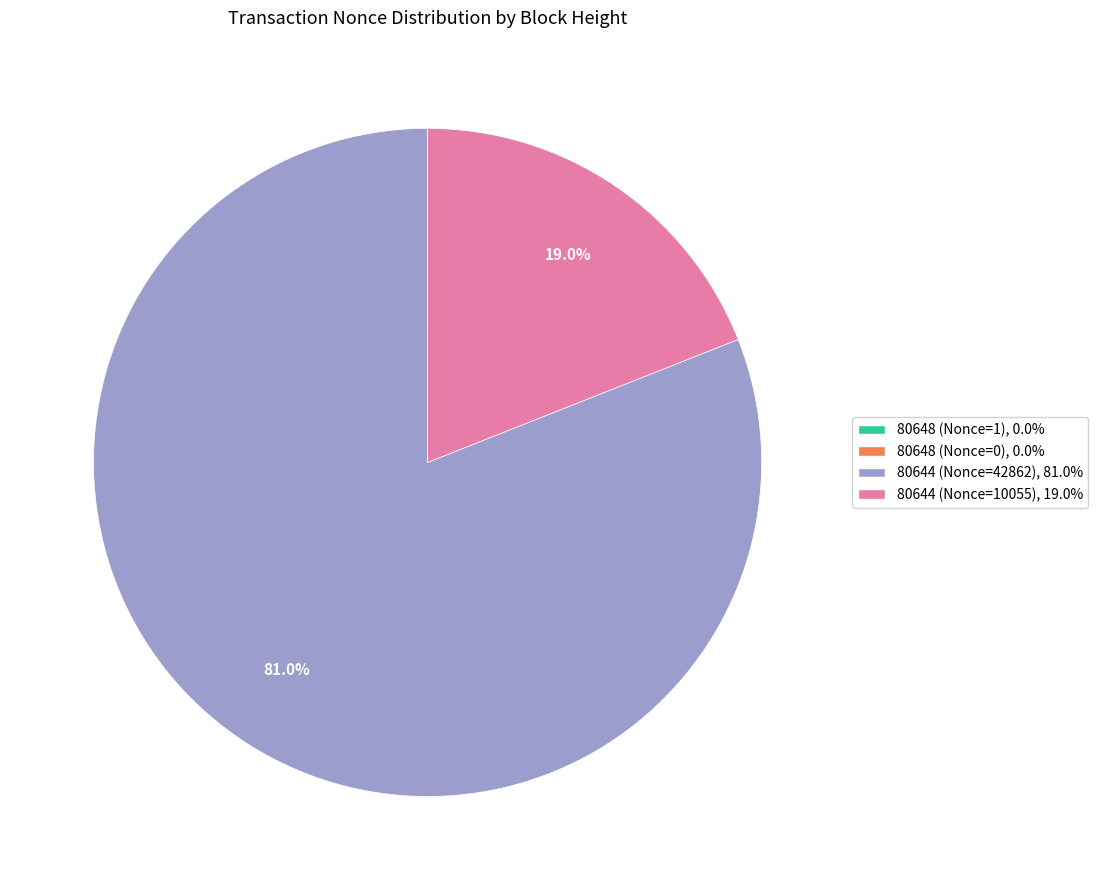

Combined, what portion of the pie is 80644 (Nonce=42862) and 80644 (Nonce=10055)?

100.0%